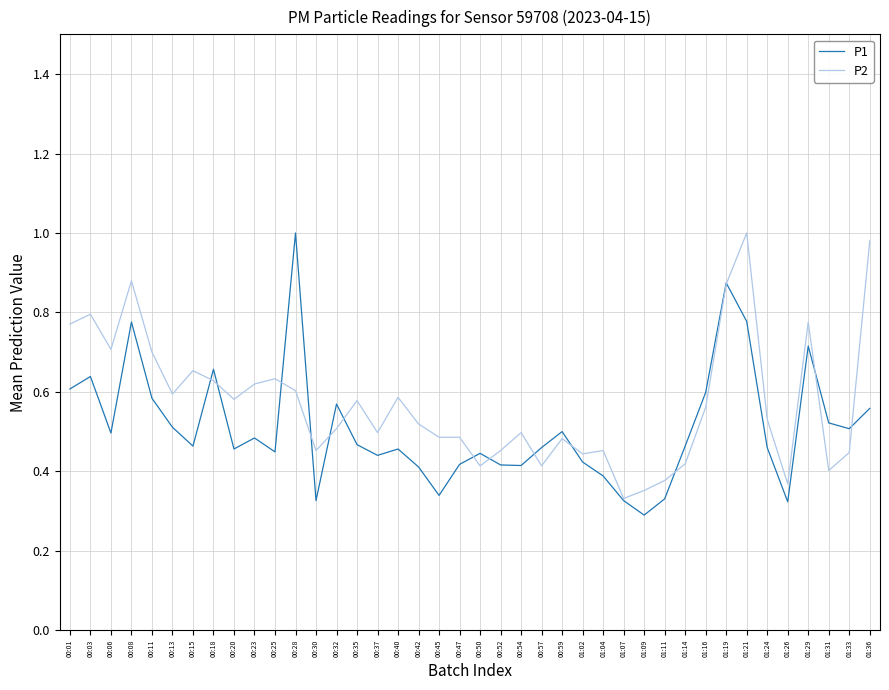

Does the chart have visible grid lines?

Yes